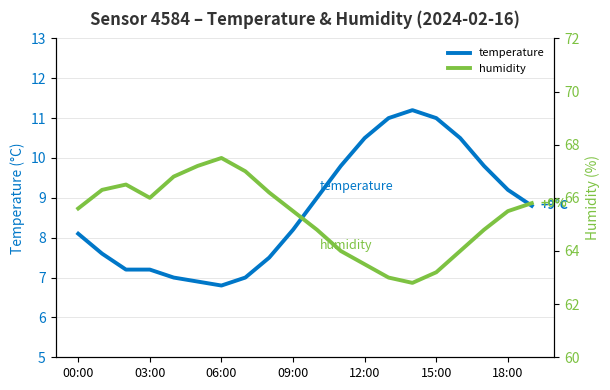

At which label does temperature first exceed 8?

00:00